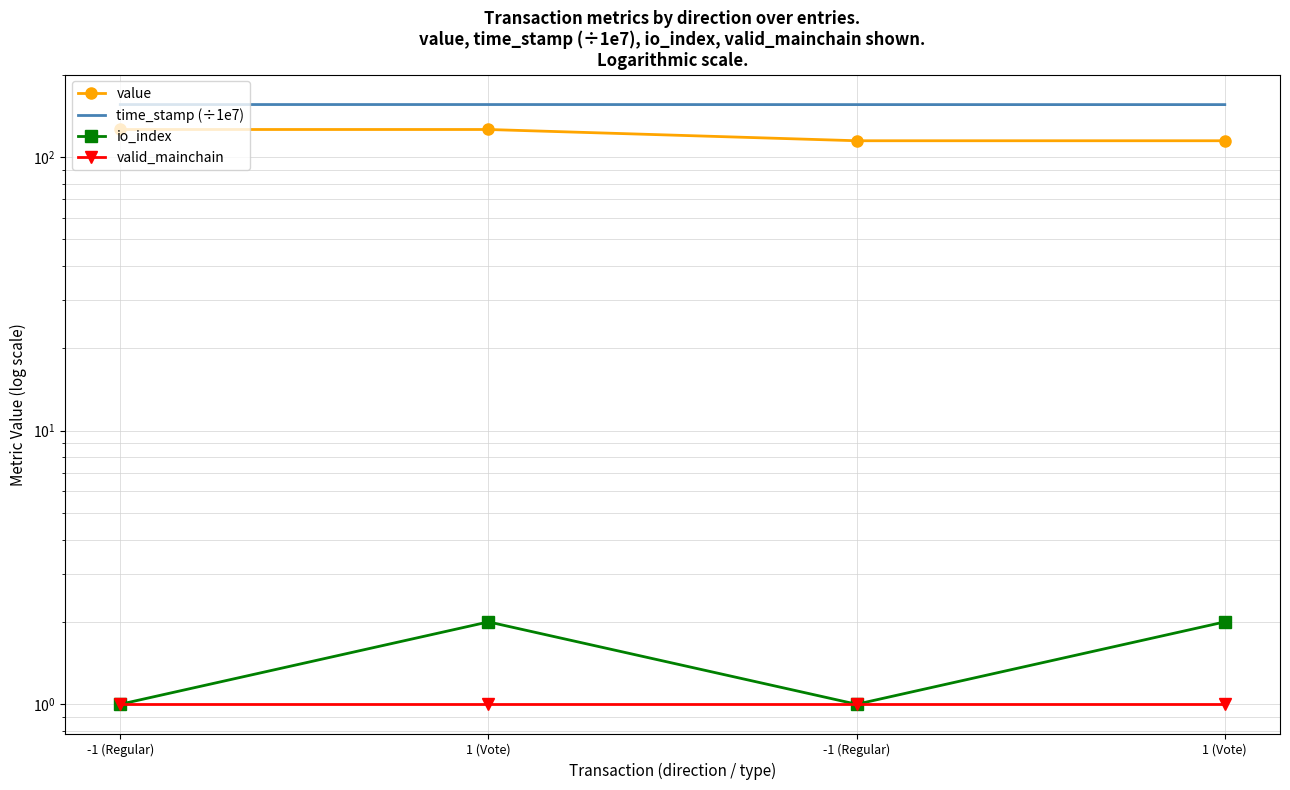

Reading left to right, list all the values displayed in this chart.

value: -1 (Regular)=126.1	1 (Vote)=126.1	-1 (Regular)=114.7	1 (Vote)=114.7
time_stamp (÷1e7): -1 (Regular)=155.6	1 (Vote)=155.6	-1 (Regular)=155.5	1 (Vote)=155.5
io_index: -1 (Regular)=1.0	1 (Vote)=2.0	-1 (Regular)=1.0	1 (Vote)=2.0
valid_mainchain: -1 (Regular)=1.0	1 (Vote)=1.0	-1 (Regular)=1.0	1 (Vote)=1.0